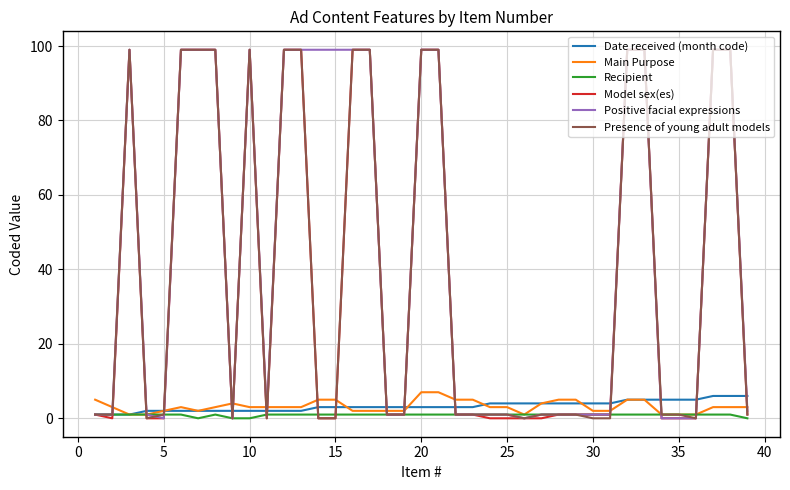

How many lines are shown in the chart?

6